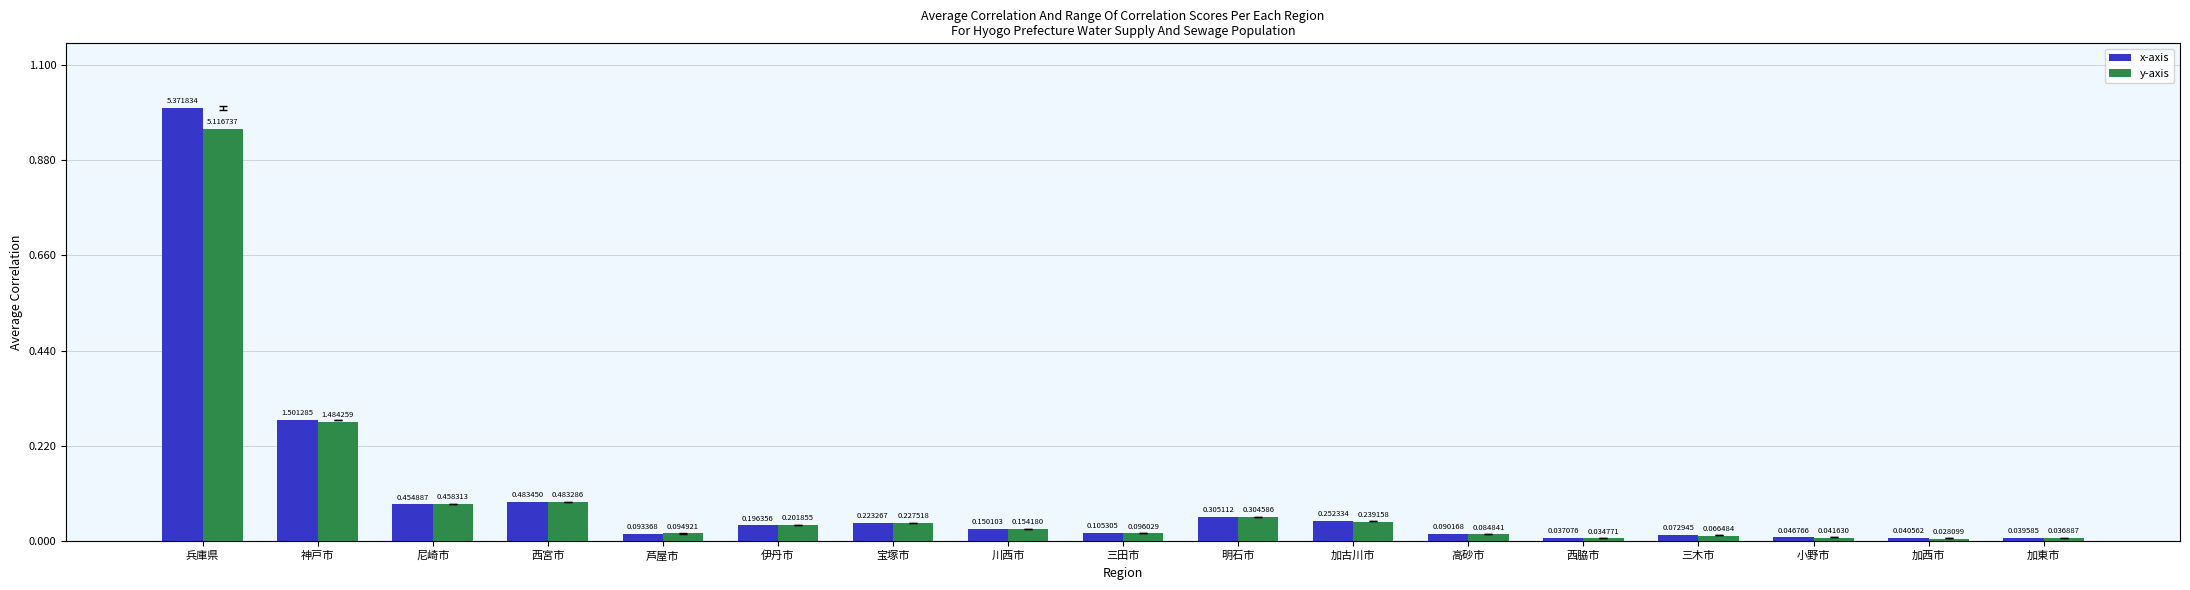

What is the label of the 6th bar from the left?

伊丹市